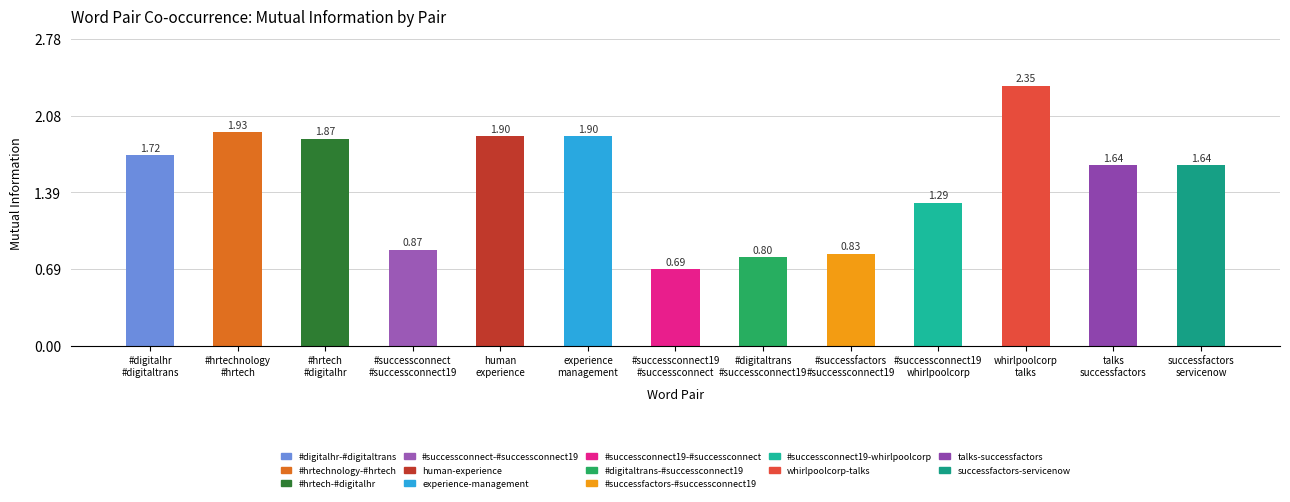

Reading right to left, what are all the values shown in this chart?

1.6	1.6	2.4	1.3	0.8	0.8	0.7	1.9	1.9	0.9	1.9	1.9	1.7